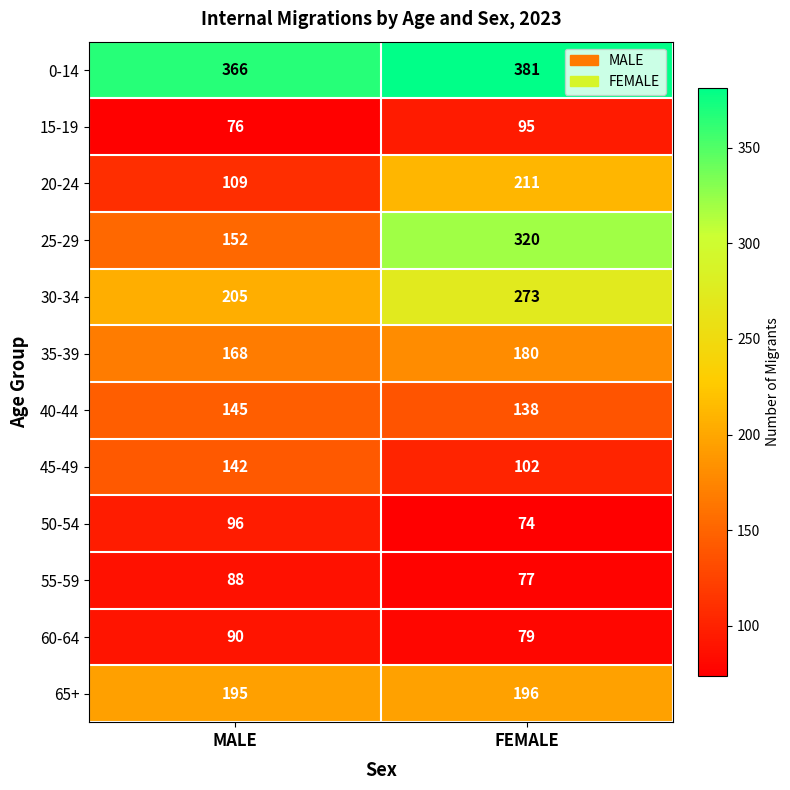

What is the maximum value shown in the chart?

381